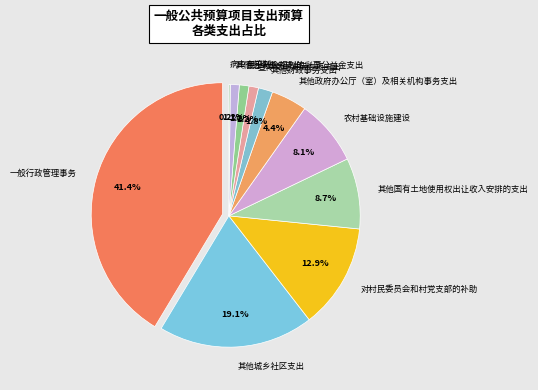

To the nearest percent, what percentage of the pie is 宣传文化发展专项支出?

1%